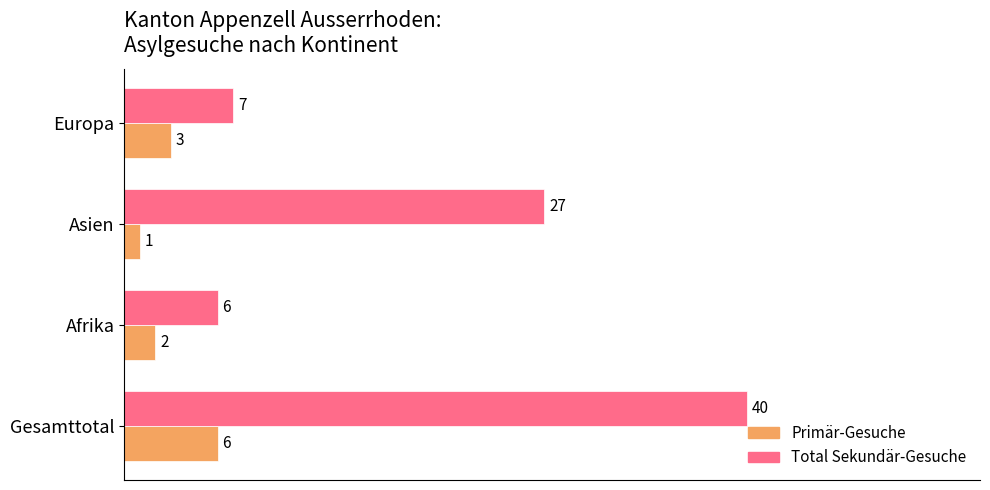

List the labels in order of Total Sekundär-Gesuche value, largest first.

Gesamttotal, Asien, Europa, Afrika